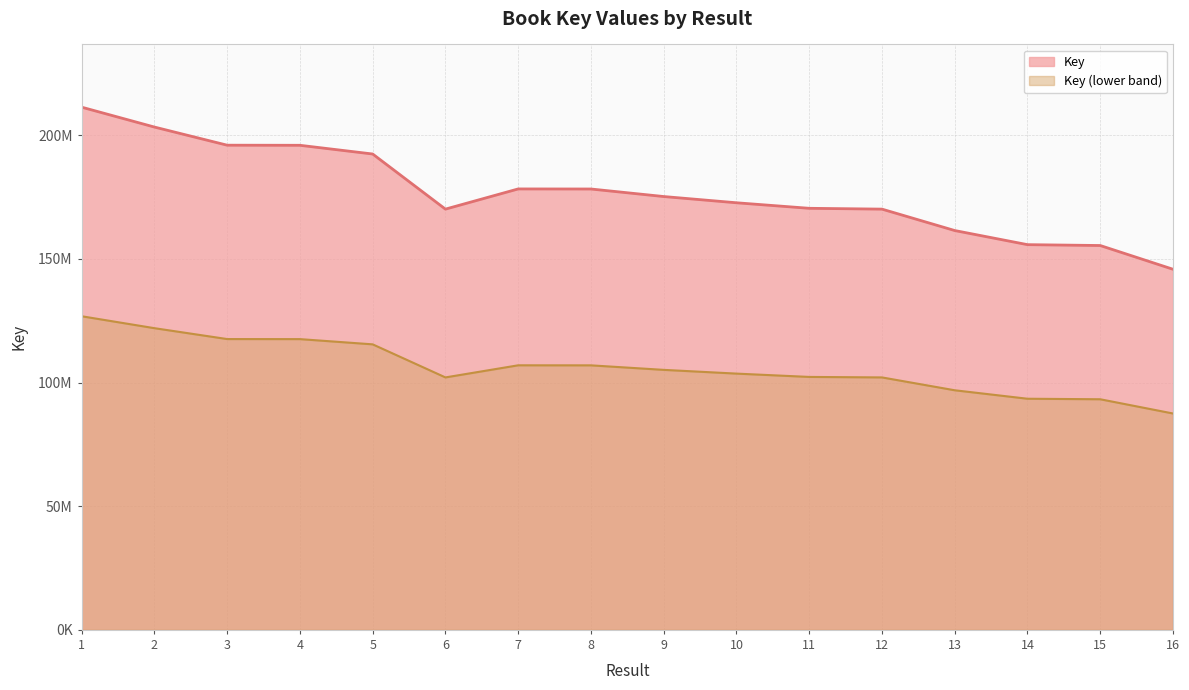

Which has a higher value, 15 or 8?

8